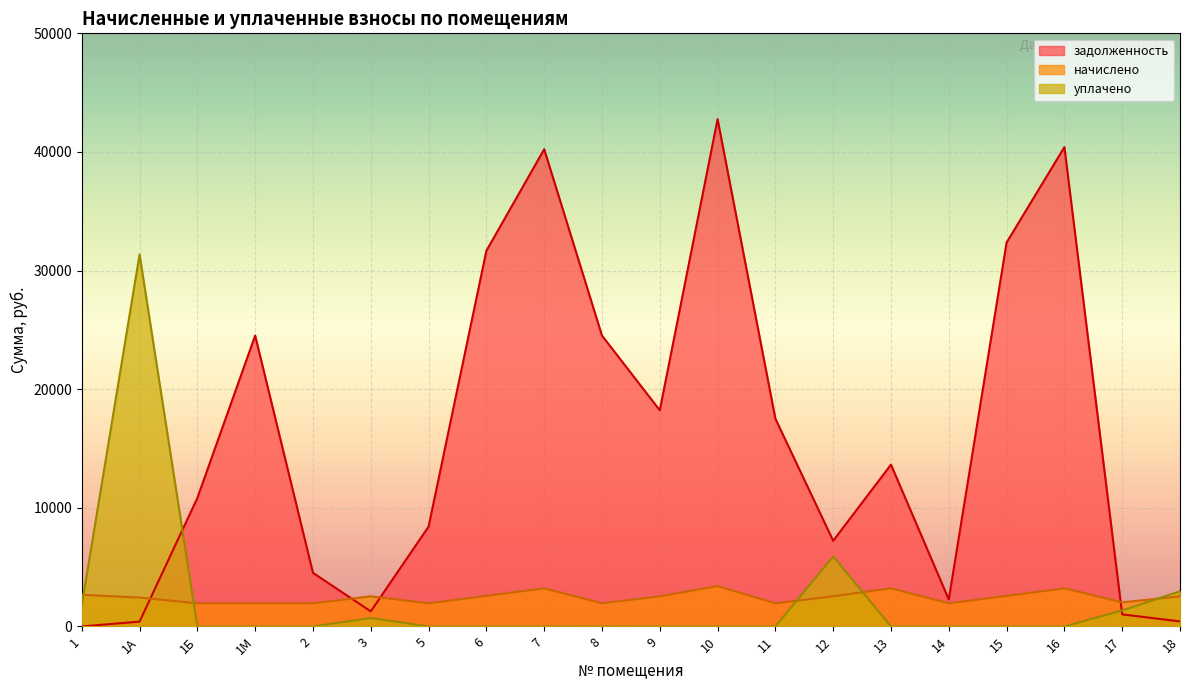

At which category does the chart reach its minimum across all series?

1